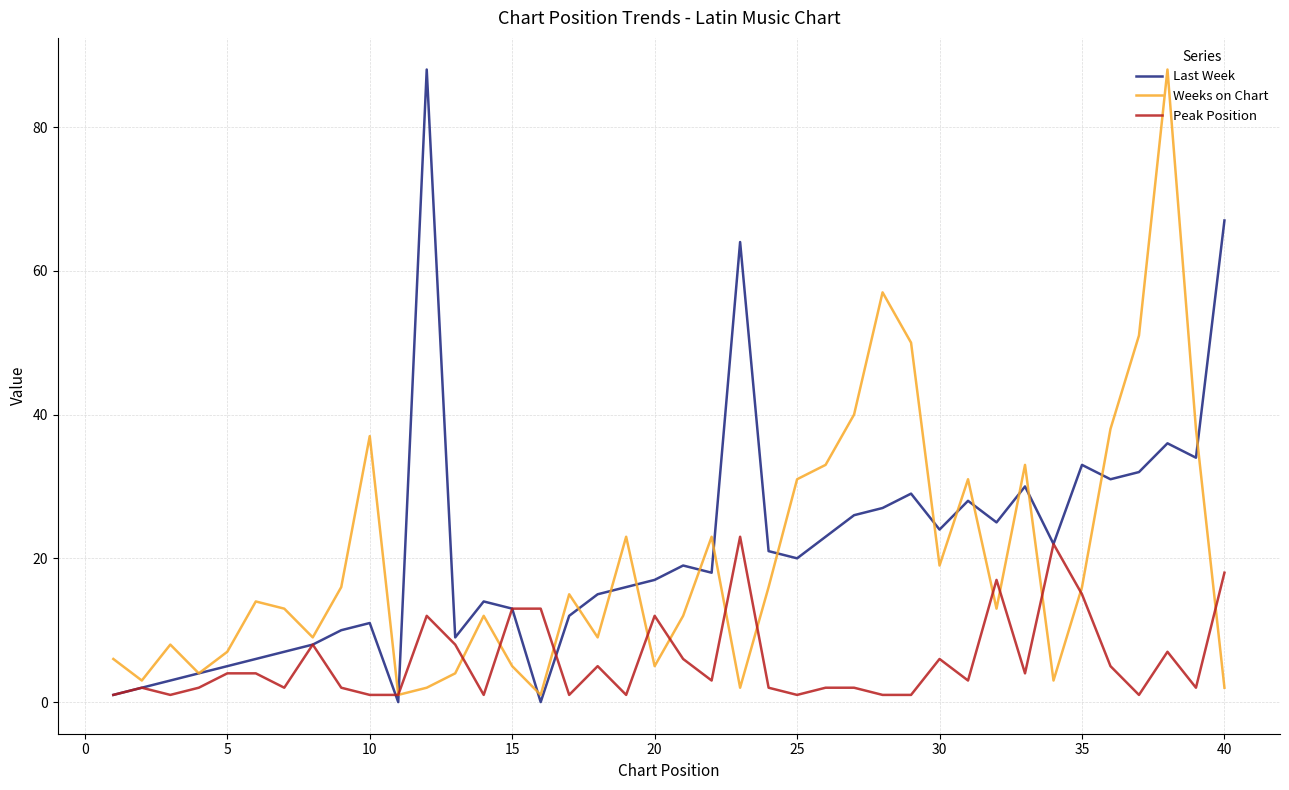

At how many categories does at least one series exceed 44?

7